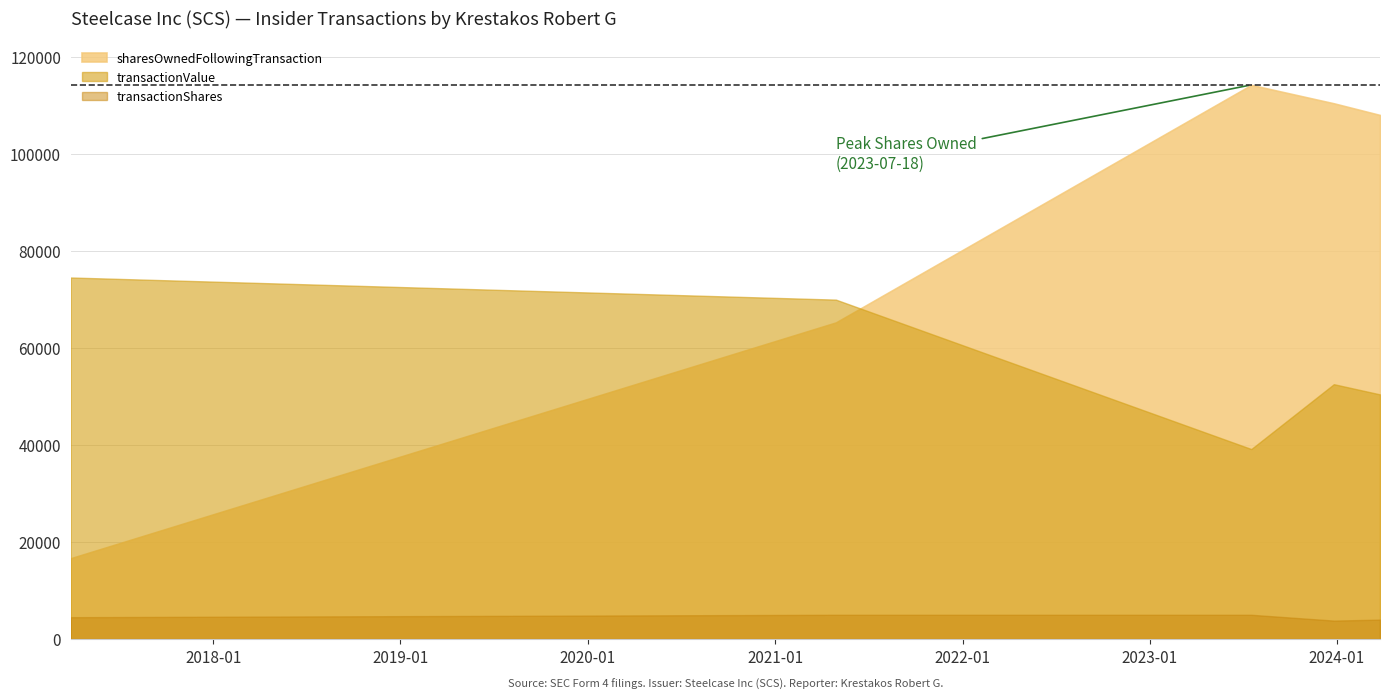

Which series has the widest spread of values?

sharesOwnedFollowingTransaction